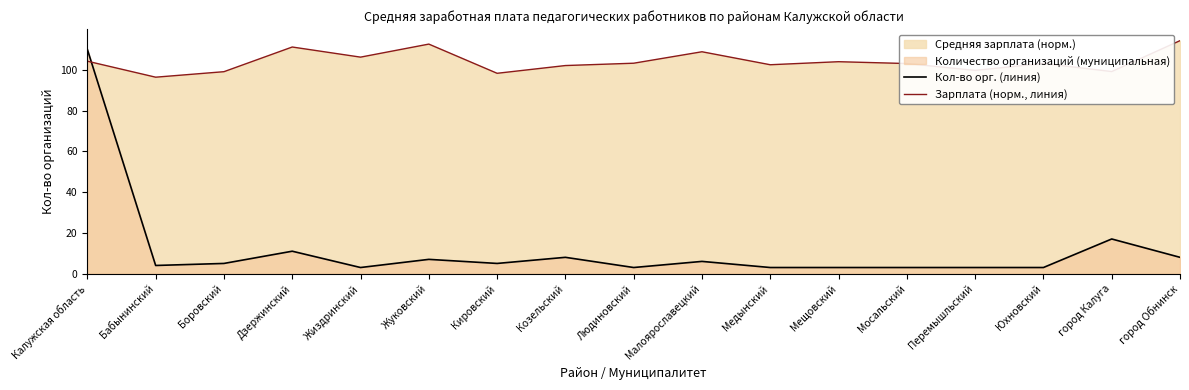

Between Жуковский and Мосальский, which series saw the biggest shift?

Зарплата (норм., линия)